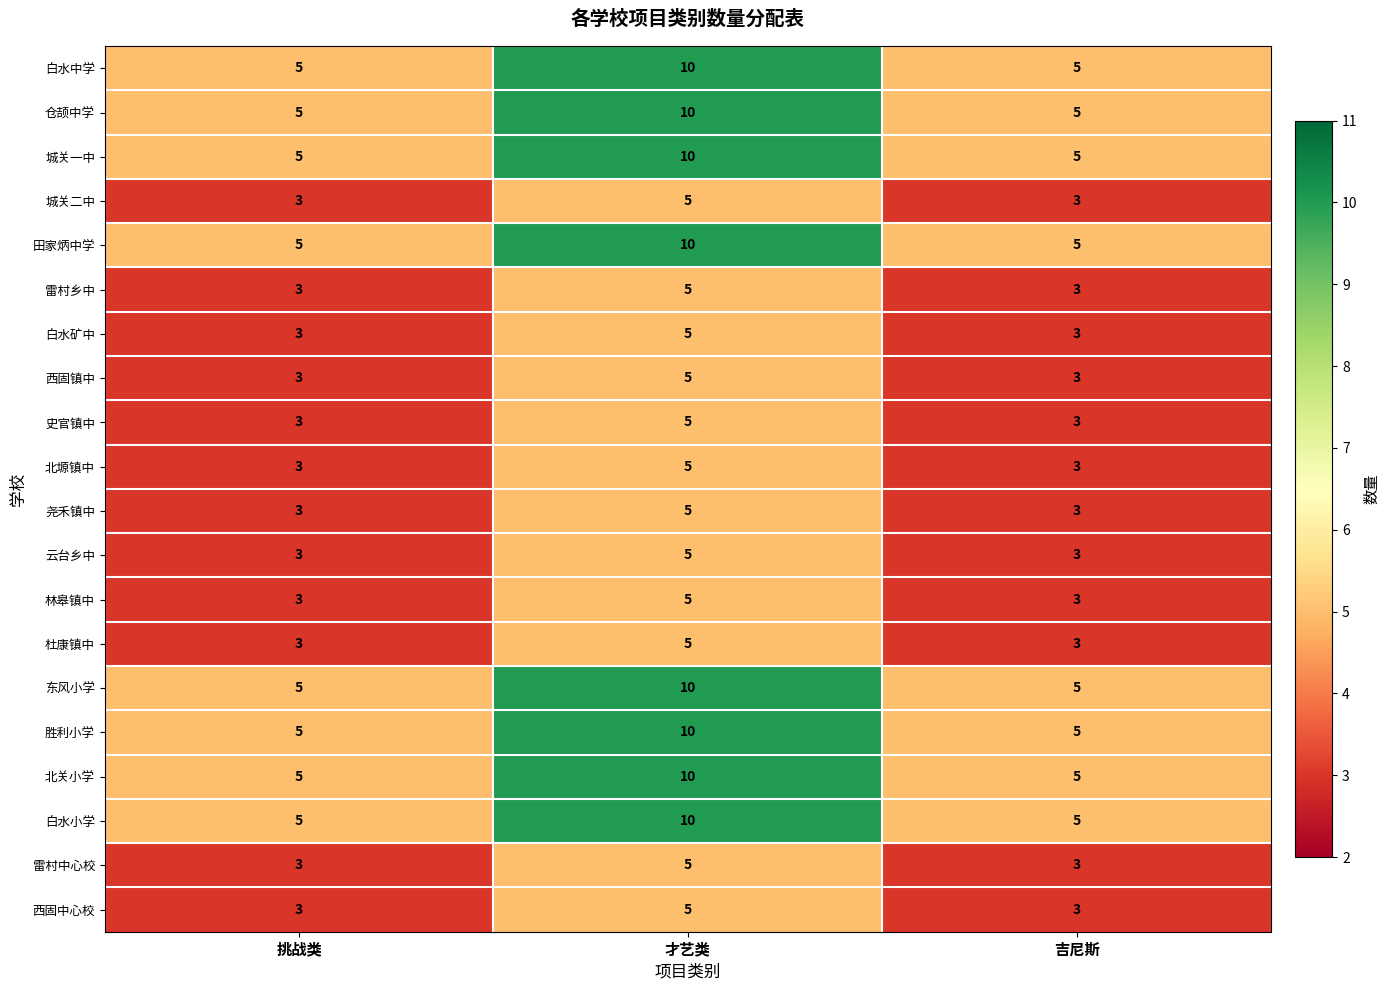

What is the average value of the 雷村乡中 series?

4